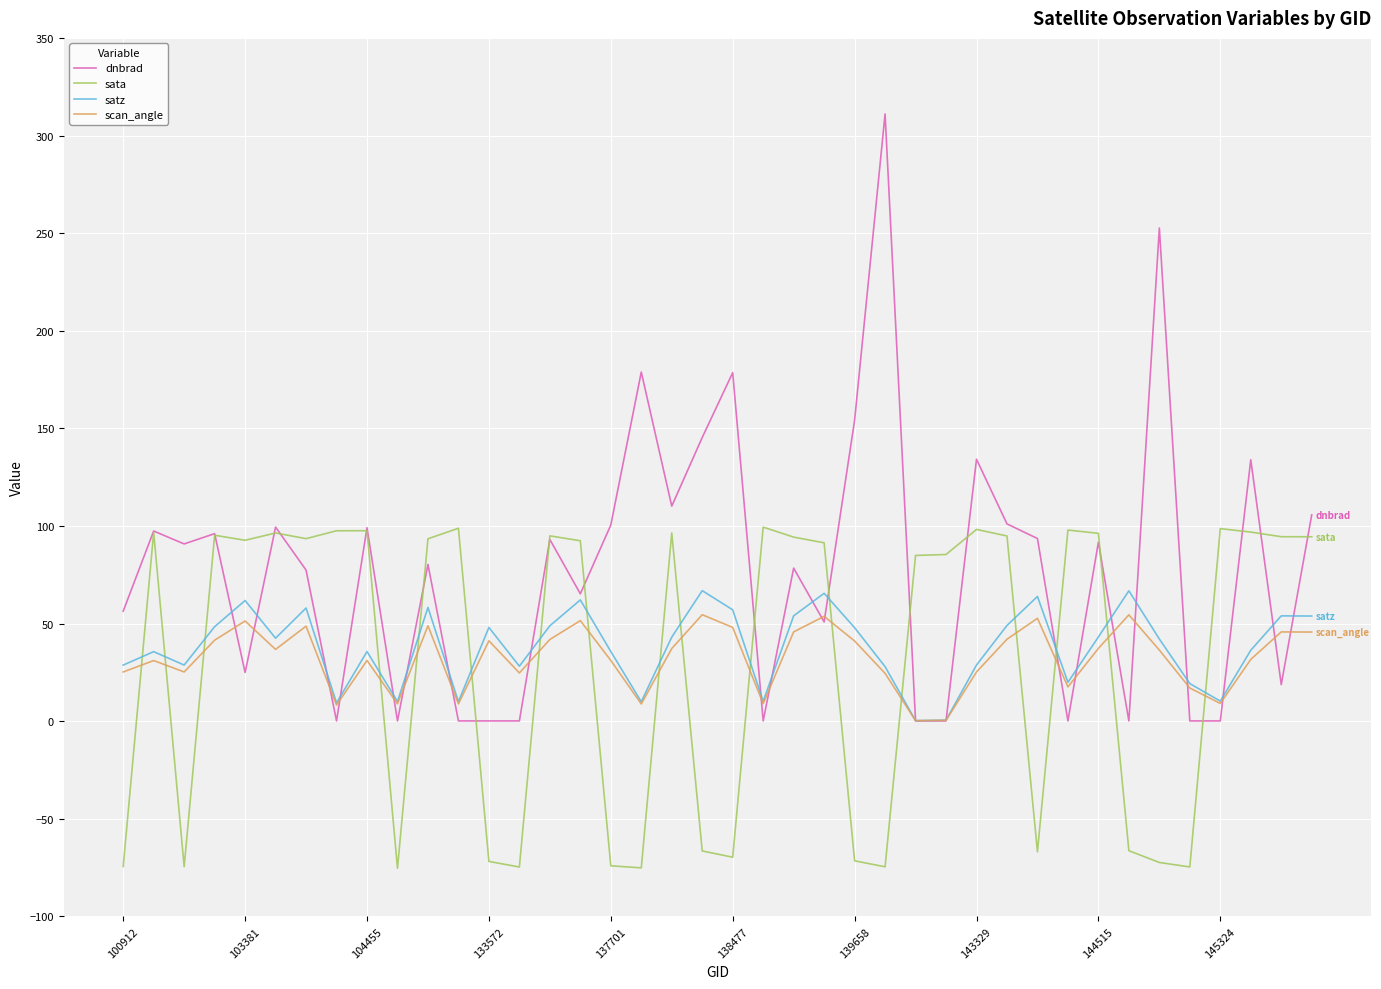

What is the highest value of the sata series?

99.4